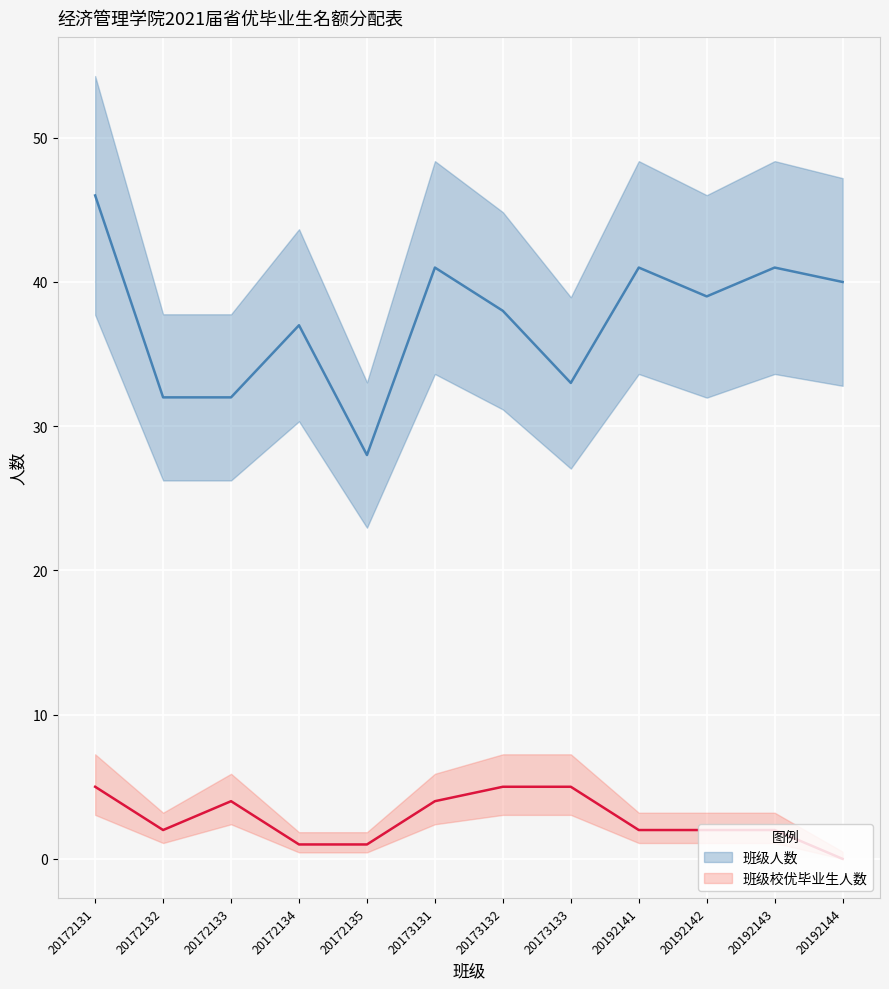

Where is the first local maximum for 班级校优毕业生人数?

20172133